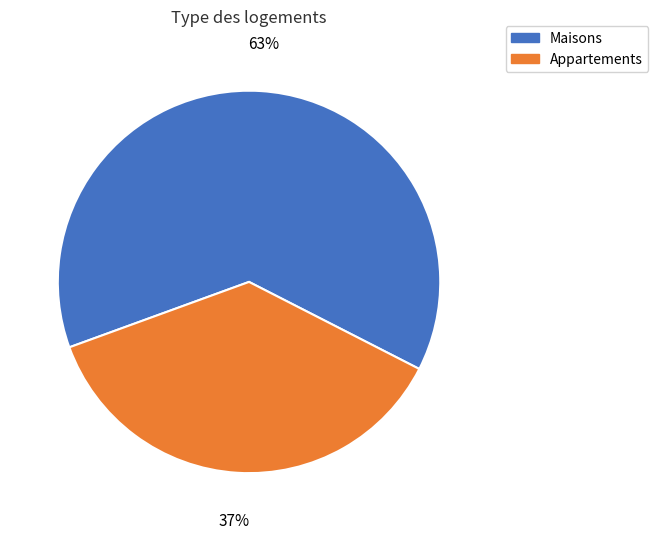

To the nearest percent, what is the average slice percentage?

50%